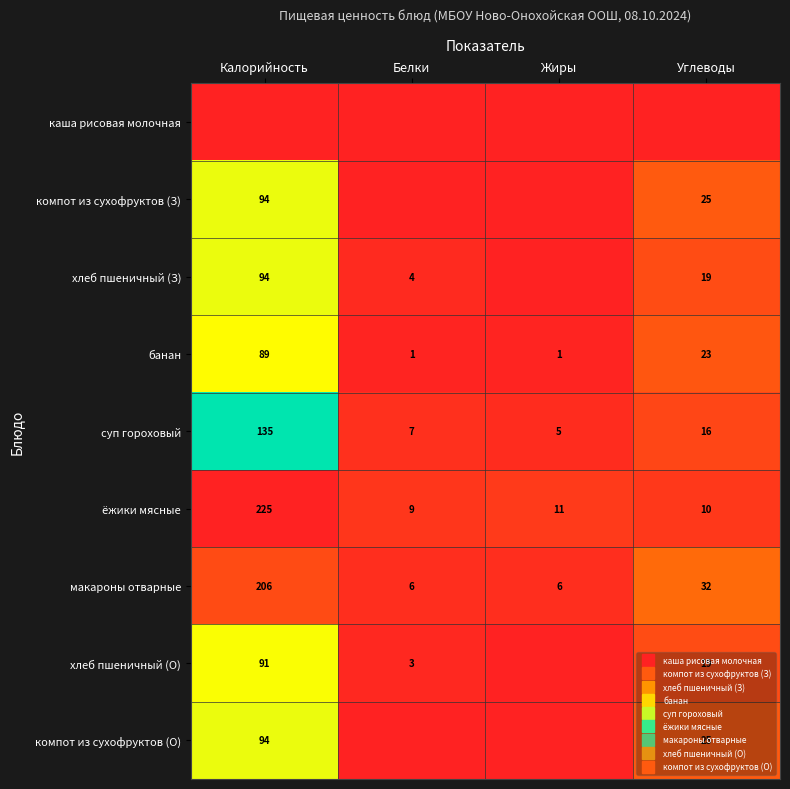

Which series has the largest range (max minus min)?

ёжики мясные